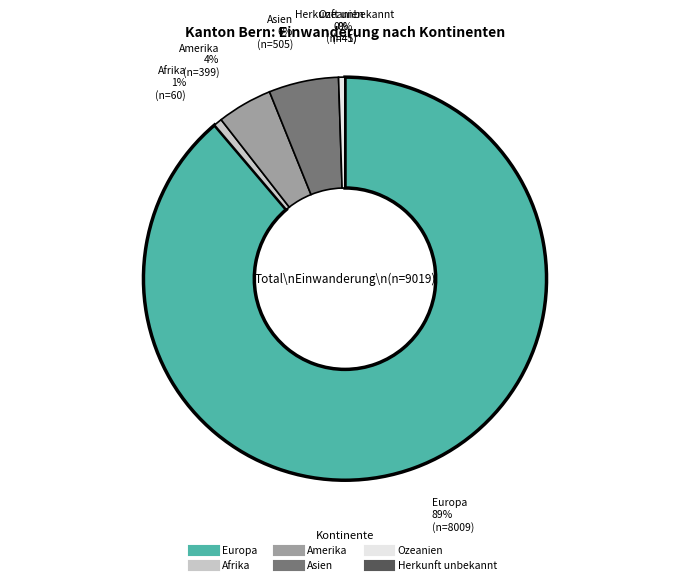

To the nearest percent, what is the difference between the largest and smallest slice percentages?

89%